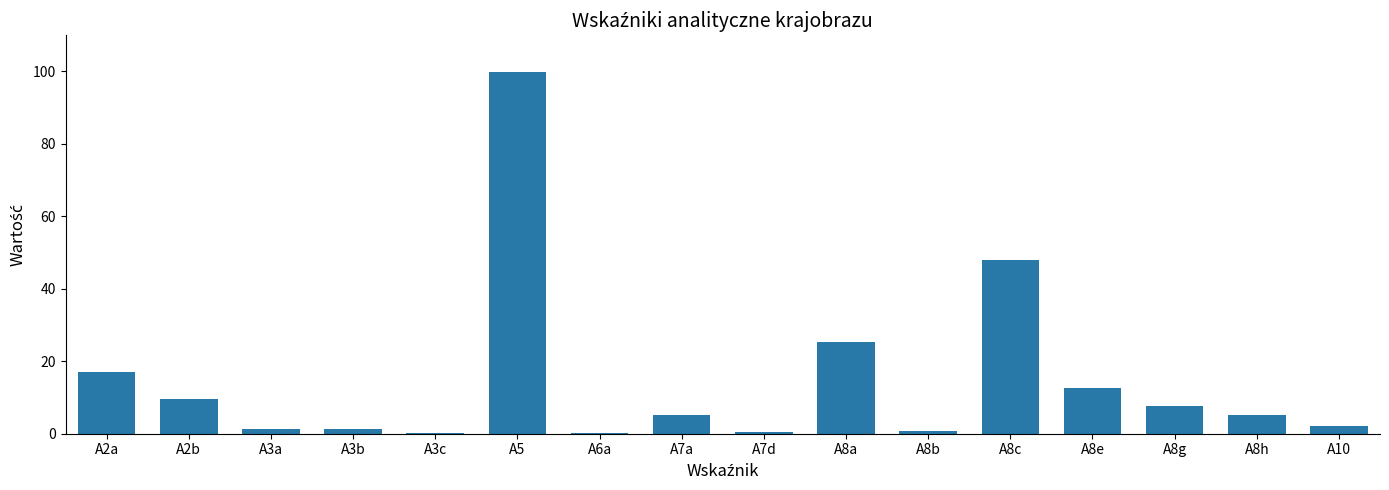

What is the maximum value shown in the chart?

99.9